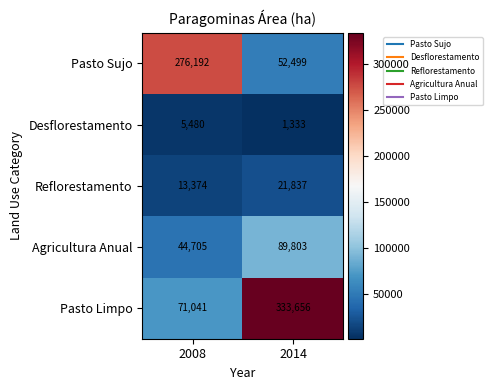

At which label is Pasto Sujo closest to 164345?

2014